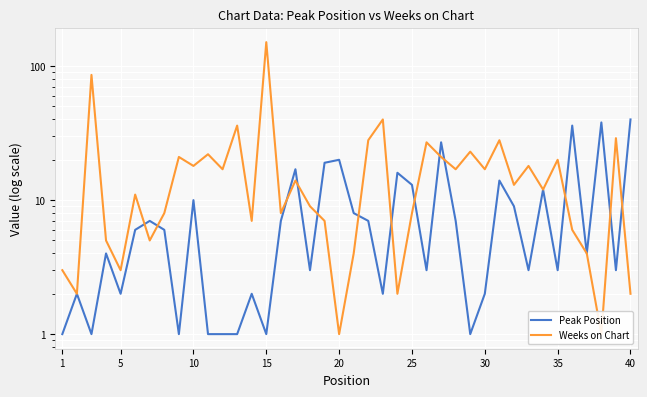

True or false: Weeks on Chart and Peak Position cross at least once.

True